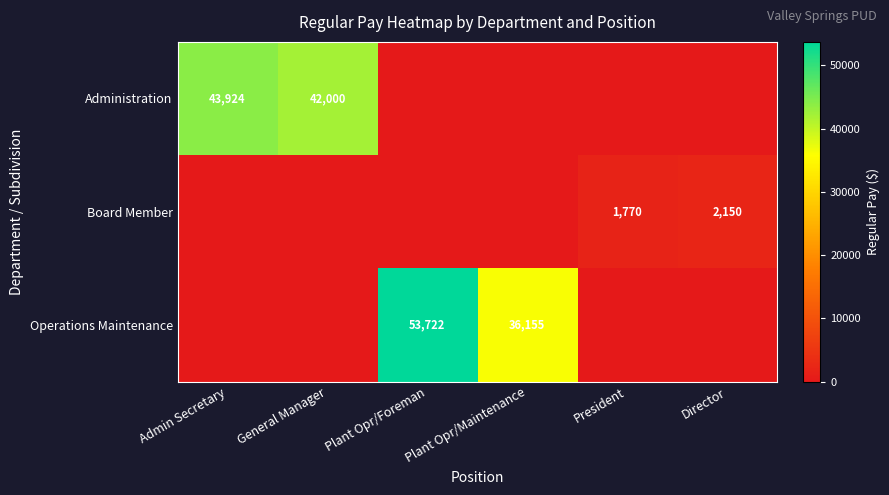

Is it true that Administration equals 42000 at General Manager?

True